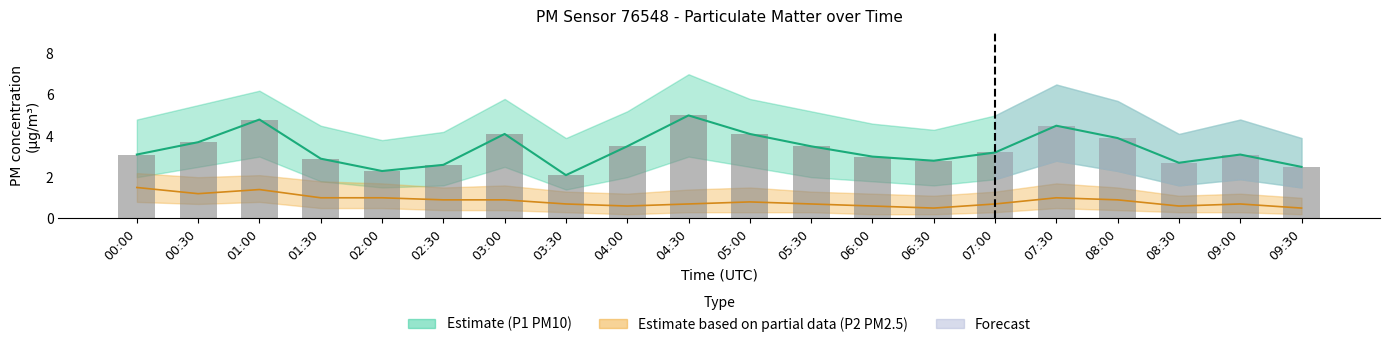

Rank the categories by value from highest to lowest.

04:30, 01:00, 07:30, 03:00, 05:00, 08:00, 00:30, 04:00, 05:30, 07:00, 00:00, 09:00, 06:00, 01:30, 06:30, 08:30, 02:30, 09:30, 02:00, 03:30